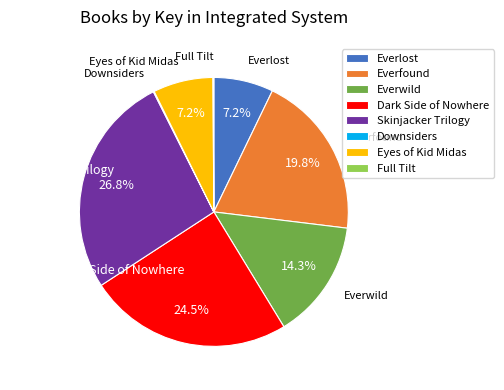

Which has a higher value, Everwild or Dark Side of Nowhere?

Dark Side of Nowhere